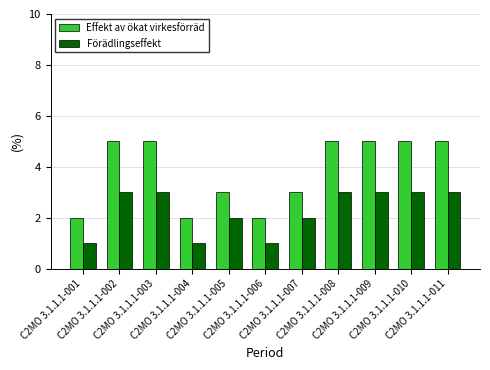

The value of Effekt av ökat virkesförräd at C2MO 3.1.1.1-007 is 3. True or false?

True